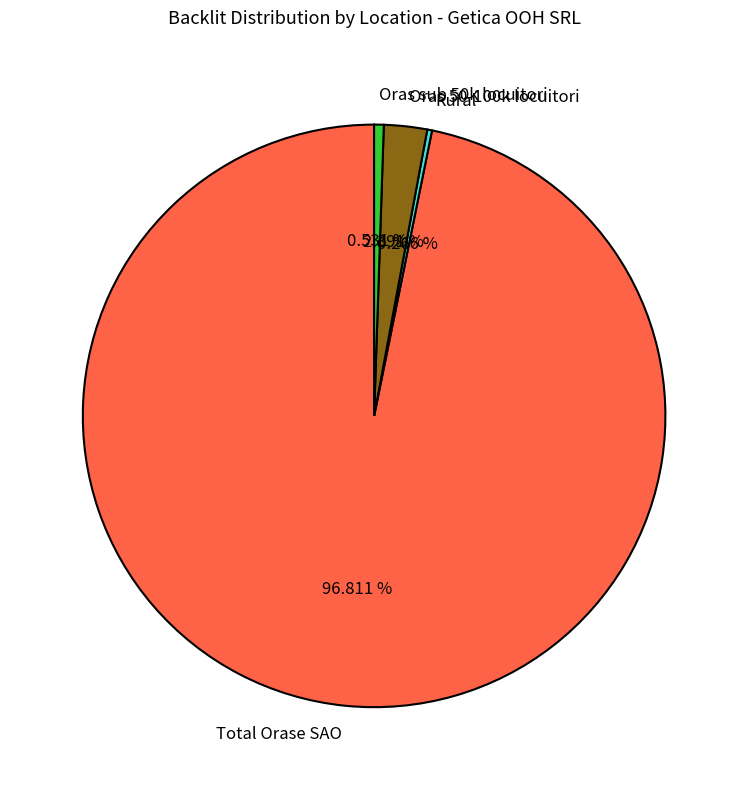

To the nearest percent, what portion does Total Orase SAO represent?

97%